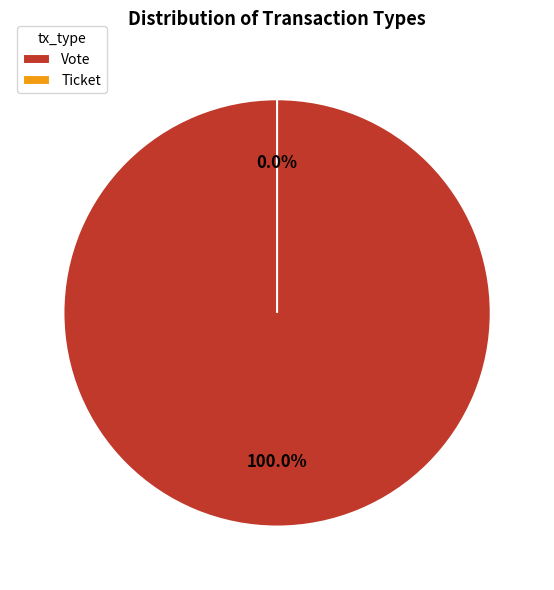

Which has a higher value, Ticket or Vote?

Vote